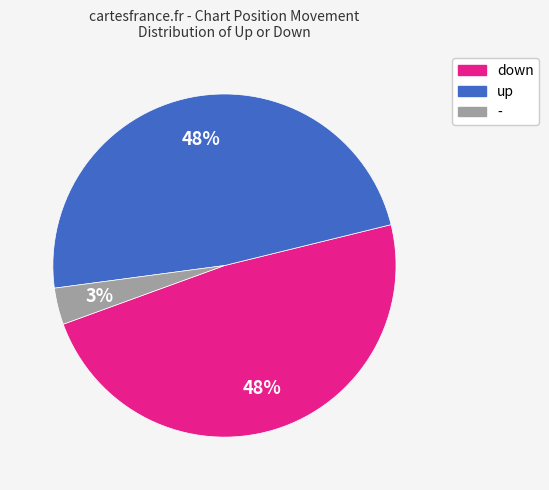

True or false: down accounts for 48% of the total.

True